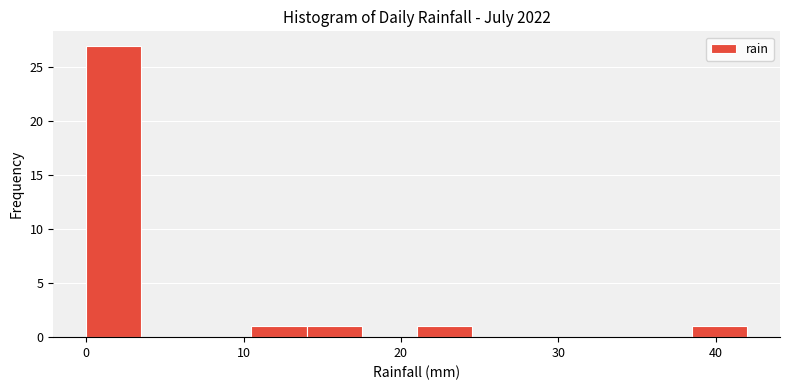

Read against the x-axis, roughly where is the centre of the tallest bar?

2